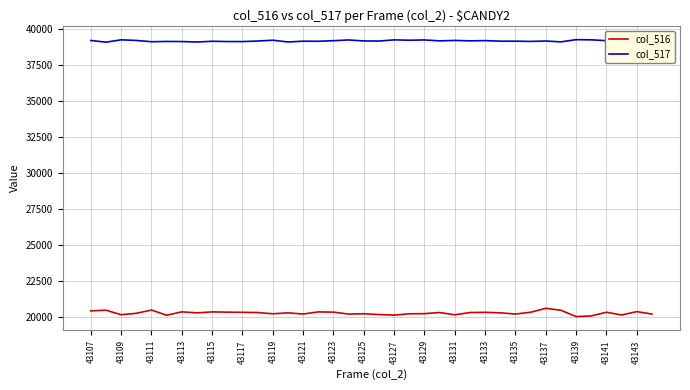

True or false: col_517 and col_516 intersect in this chart.

False